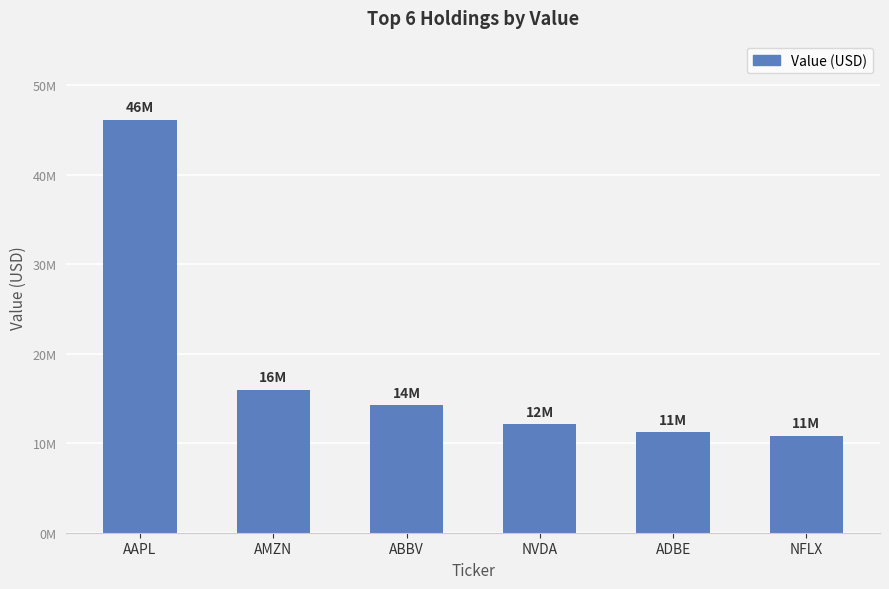

Rank the categories by value from highest to lowest.

AAPL, AMZN, ABBV, NVDA, ADBE, NFLX